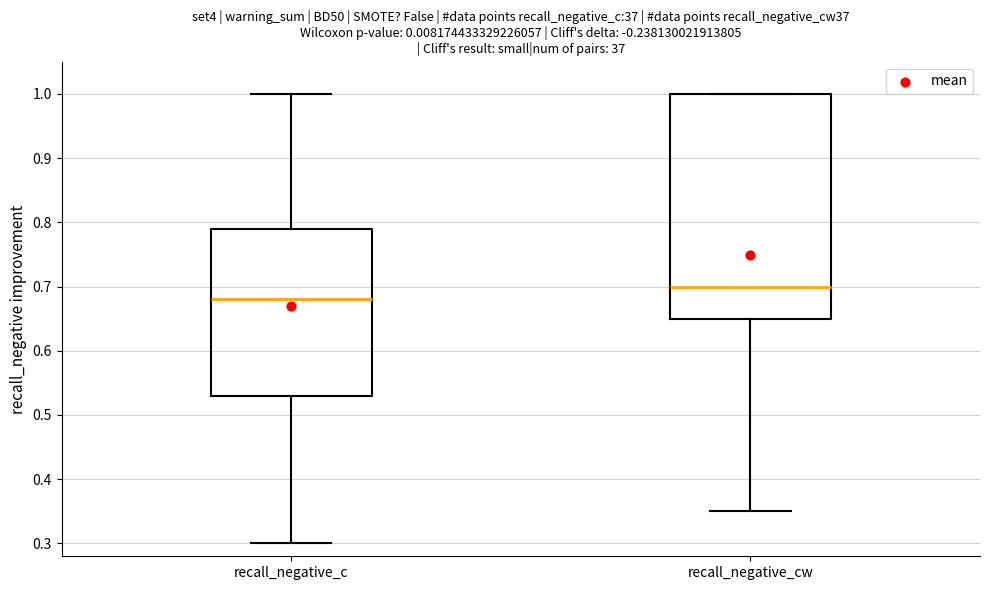

Which box has the highest median line?

recall_negative_cw